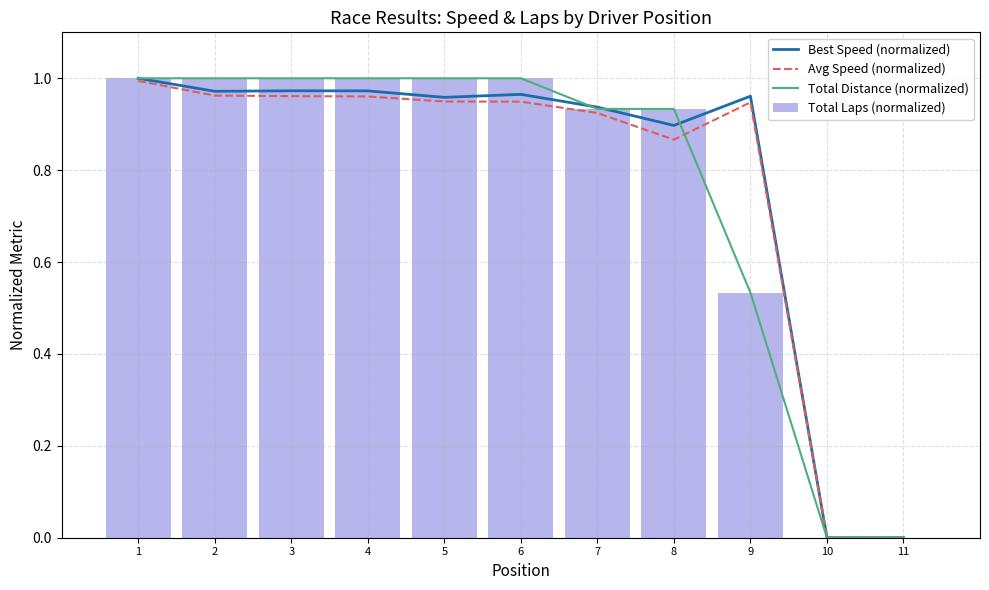

Between 3 and 6, which series saw the biggest shift?

Avg Speed (normalized)